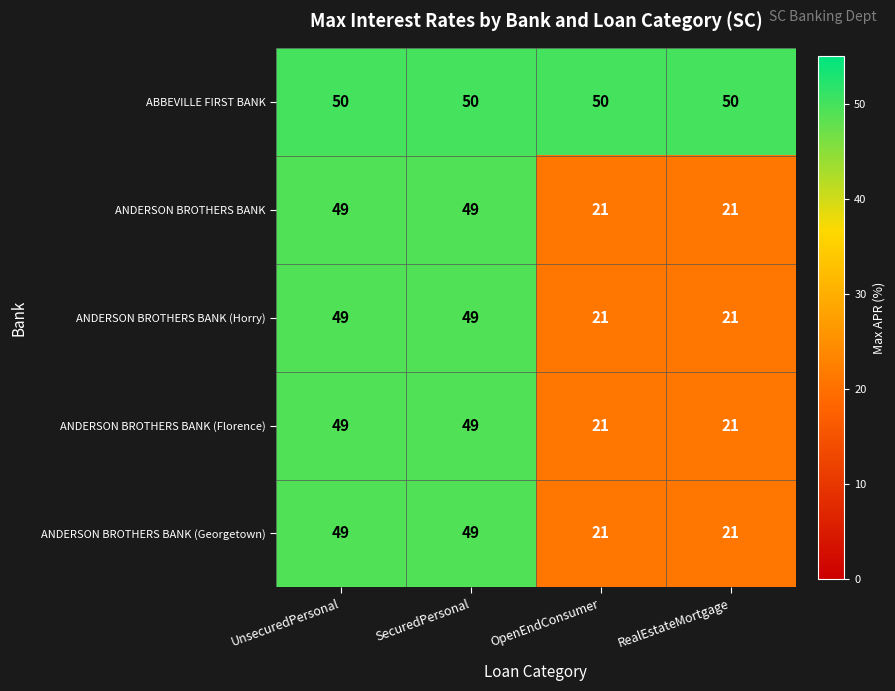

How many series are shown in this chart?

5